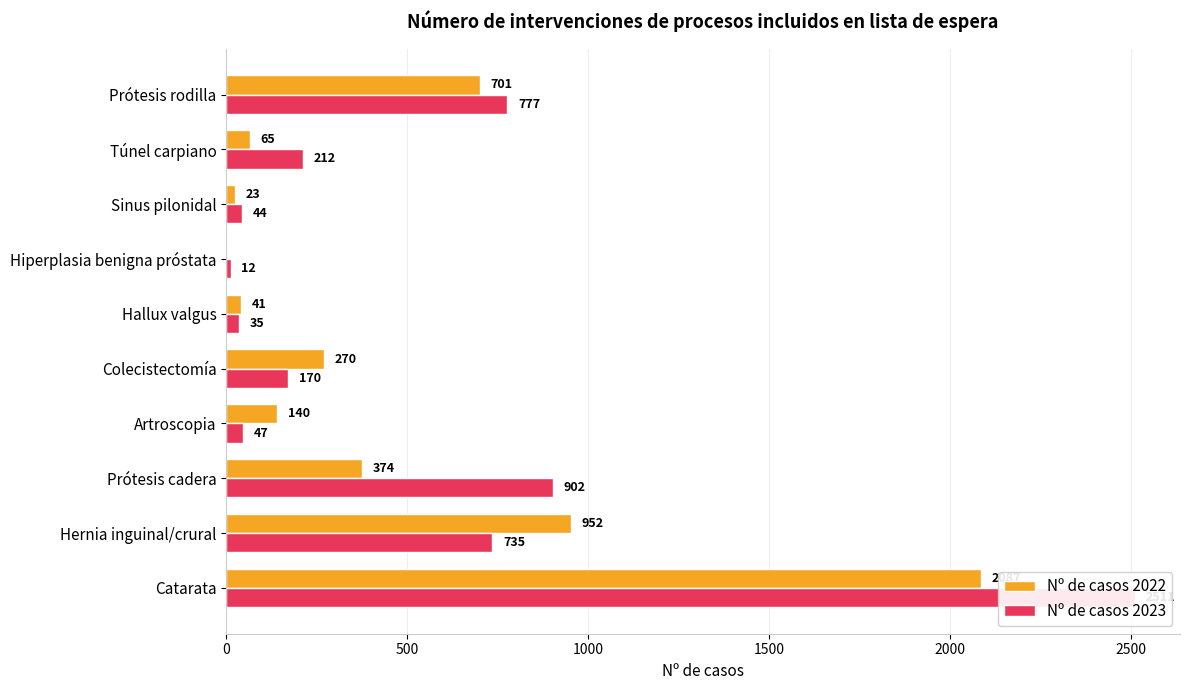

Reading left to right, what are all the values shown in this chart?

Nº de casos 2022: 2087	952	374	140	270	41	0	23	65	701
Nº de casos 2023: 2511	735	902	47	170	35	12	44	212	777